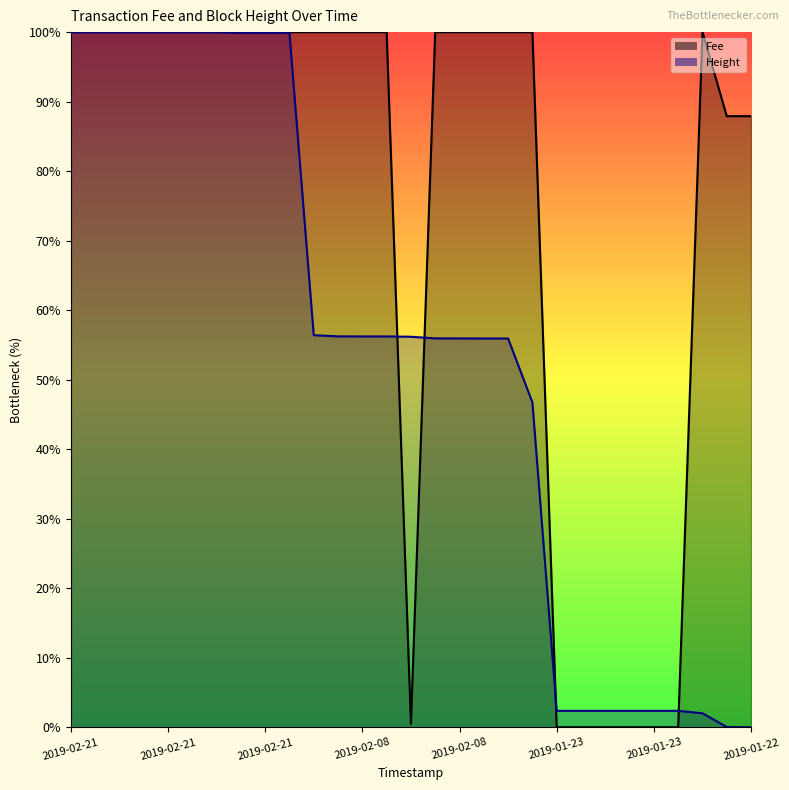

Between 2019-02-21 21:49:38 and 2019-02-08 18:53:00, which is larger?

2019-02-21 21:49:38